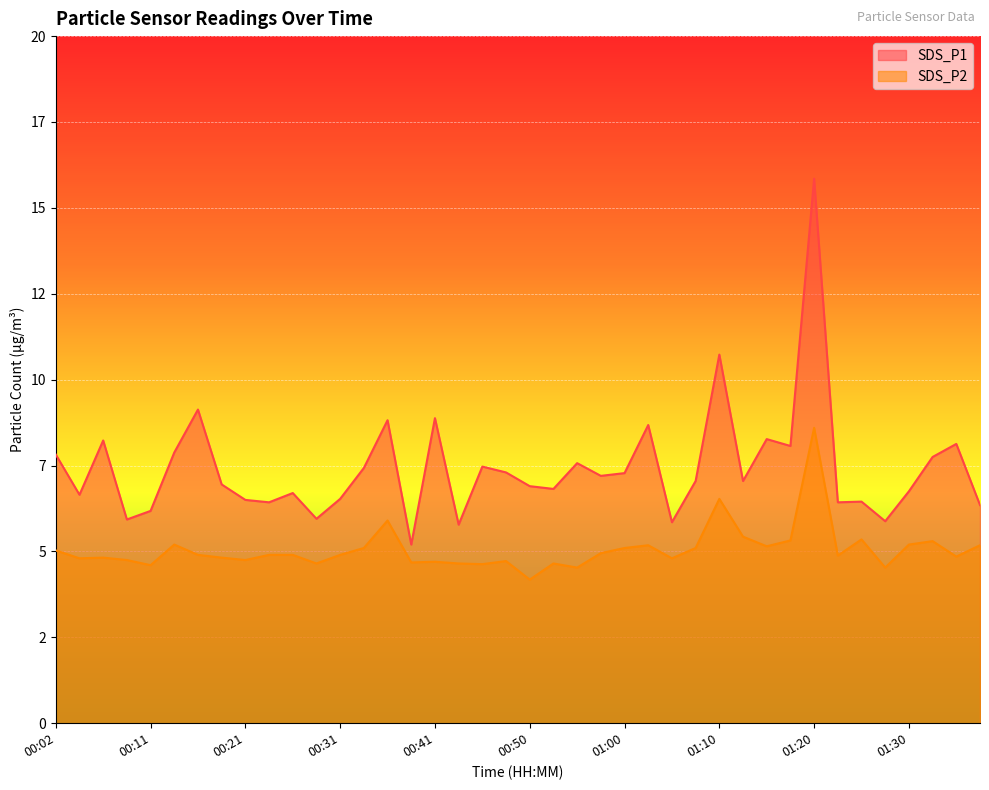

The SDS_P1 series shows 5.8 at 00:43. True or false?

True